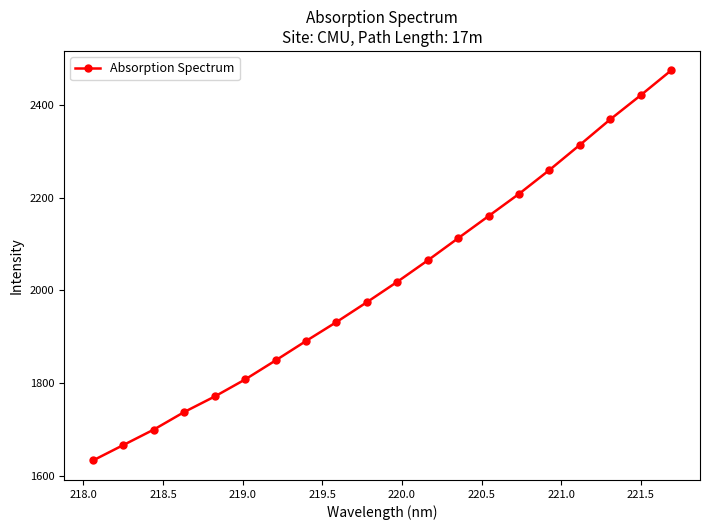

What is the sum of all values?

40367.1